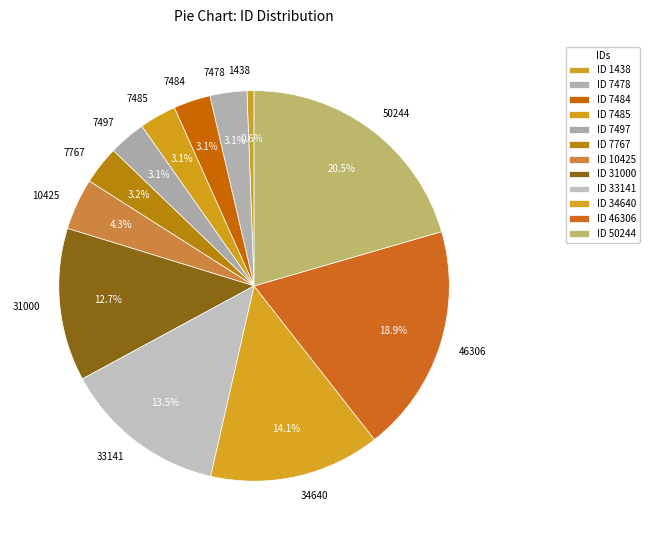

Combined, do 46306 and 7484 account for over 50%?

No